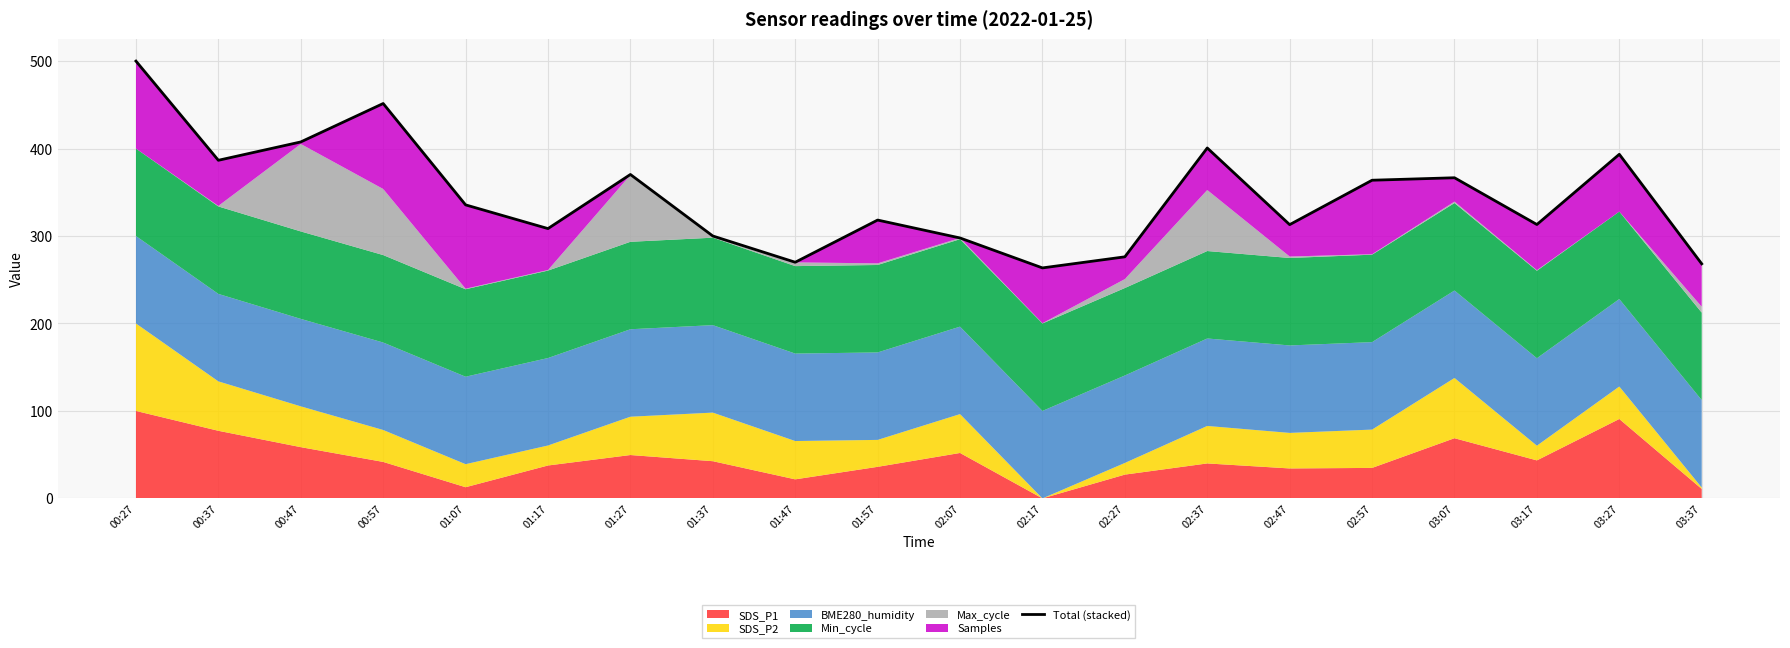

Reading left to right, list all the values displayed in this chart.

00:27=500.0	00:37=386.6	00:47=407.6	00:57=451.5	01:07=335.6	01:17=308.5	01:27=370.4	01:37=300.0	01:47=270.0	01:57=318.2	02:07=297.8	02:17=263.5	02:27=276.2	02:37=400.7	02:47=313.0	02:57=363.8	03:07=366.6	03:17=313.2	03:27=393.4	03:37=268.2